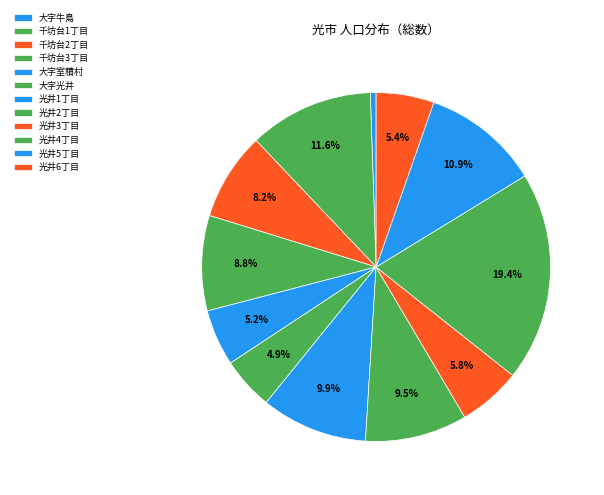

What percentage do 大字光井 and 光井2丁目 together represent?

14.3%